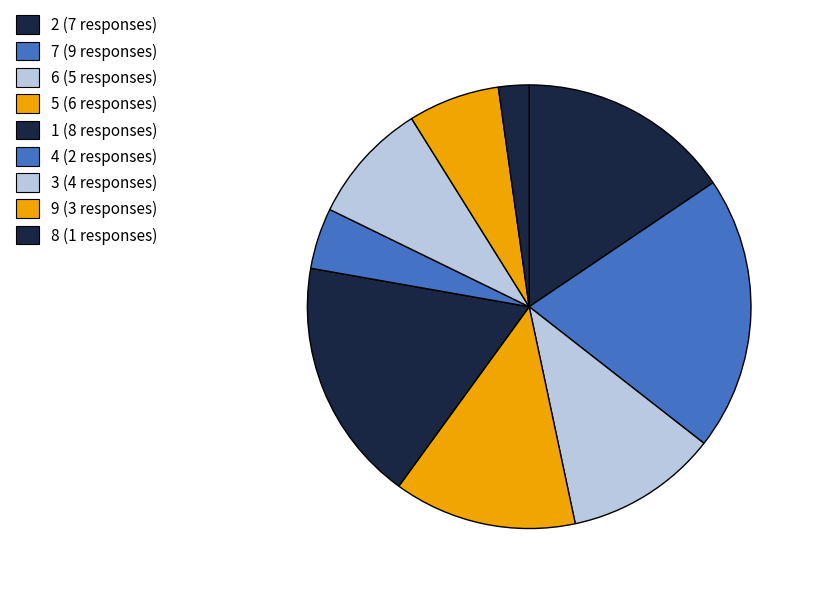

How many segments does this pie chart have?

9